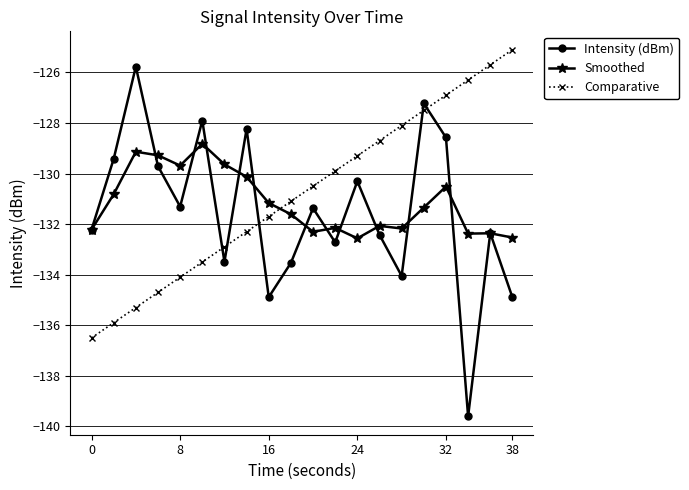

Which series ends up on top after the final intersection of Comparative and Intensity (dBm)?

Comparative